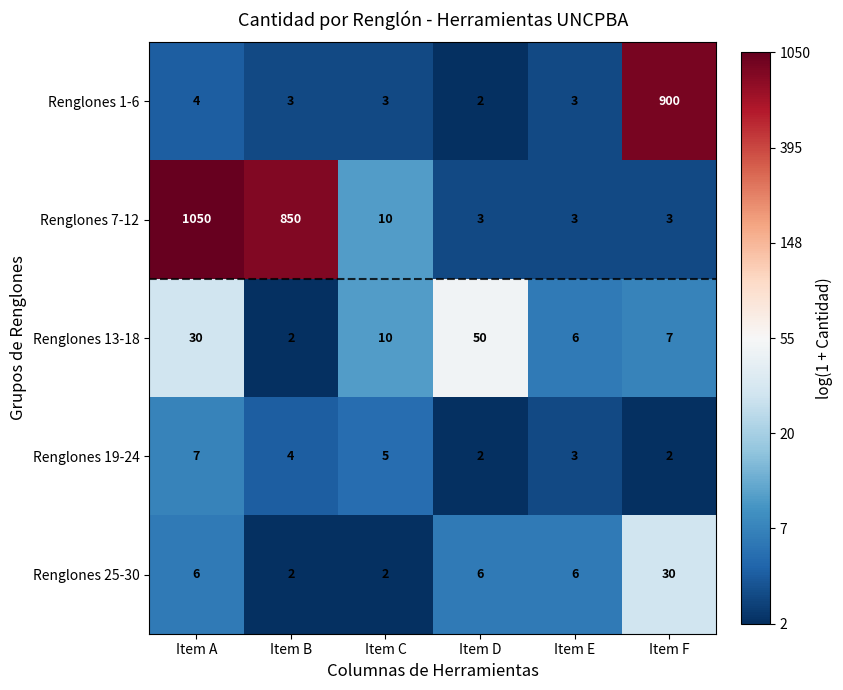

List the series in order of their peak value, highest first.

Renglones 7-12, Renglones 1-6, Renglones 13-18, Renglones 25-30, Renglones 19-24